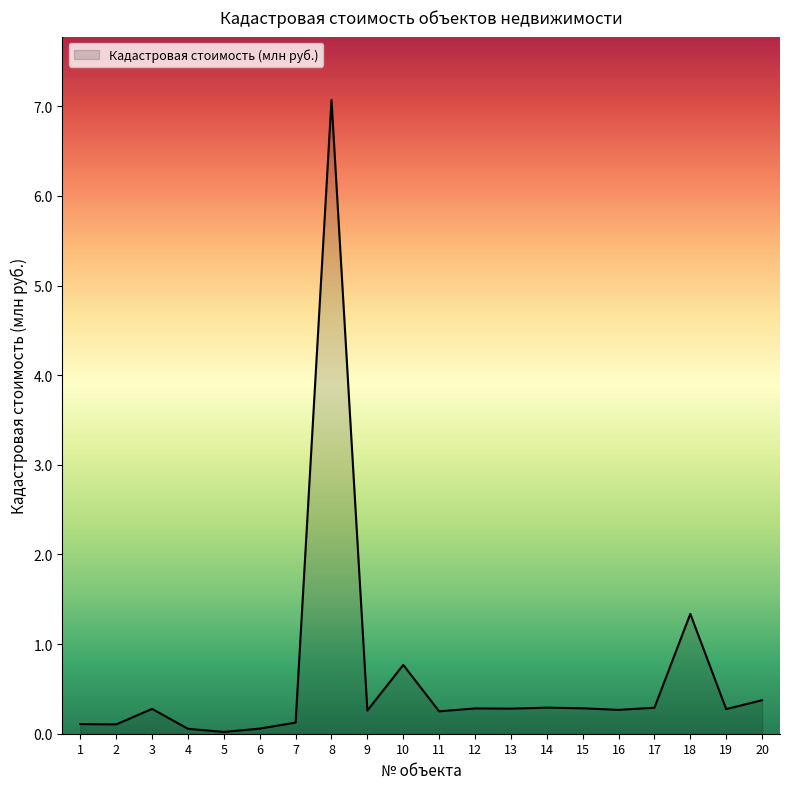

What is the difference between the maximum and minimum values?

7.1